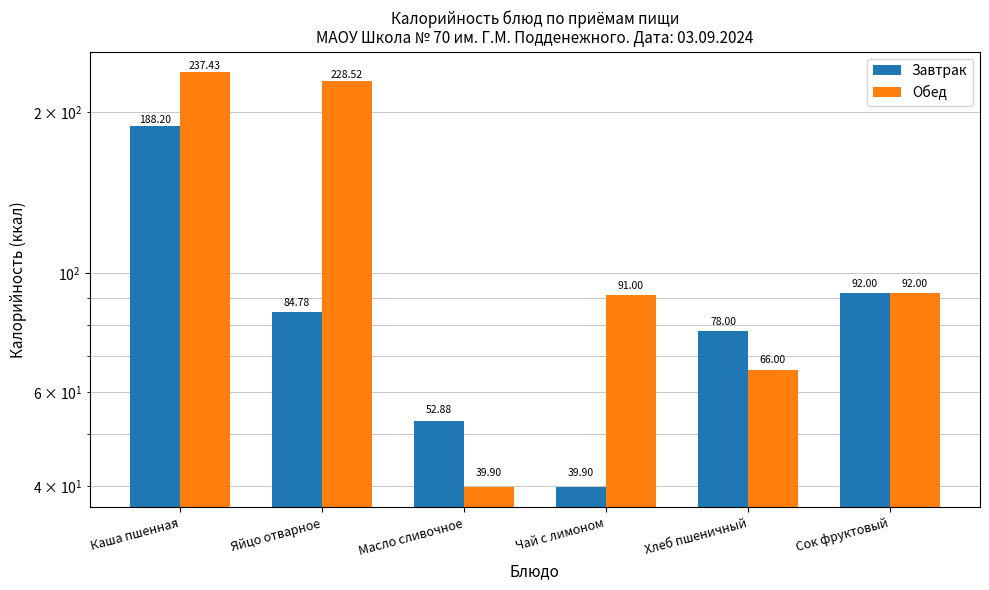

How many values in the Обед series exceed 92?

2